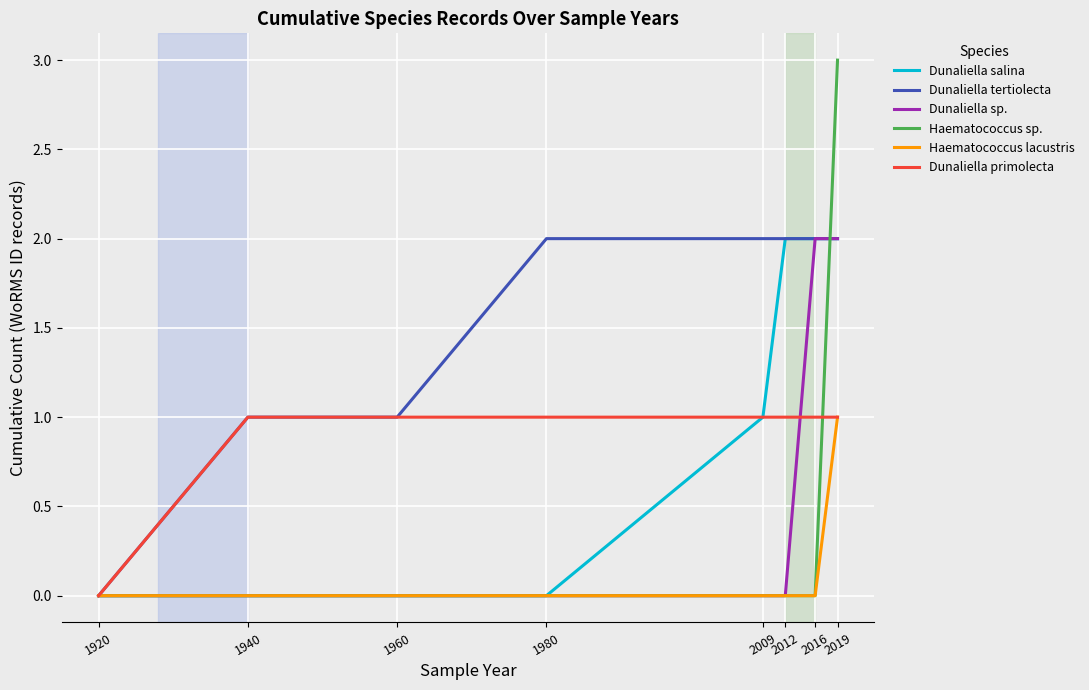

How many lines are shown in the chart?

6